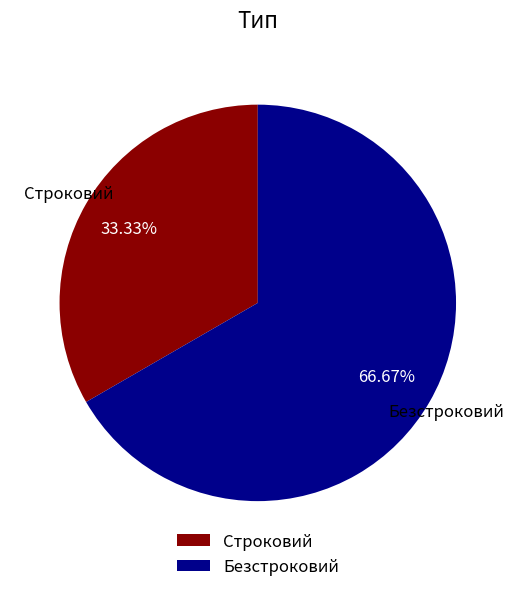

To the nearest percent, what percentage of the pie is Безстроковий?

67%